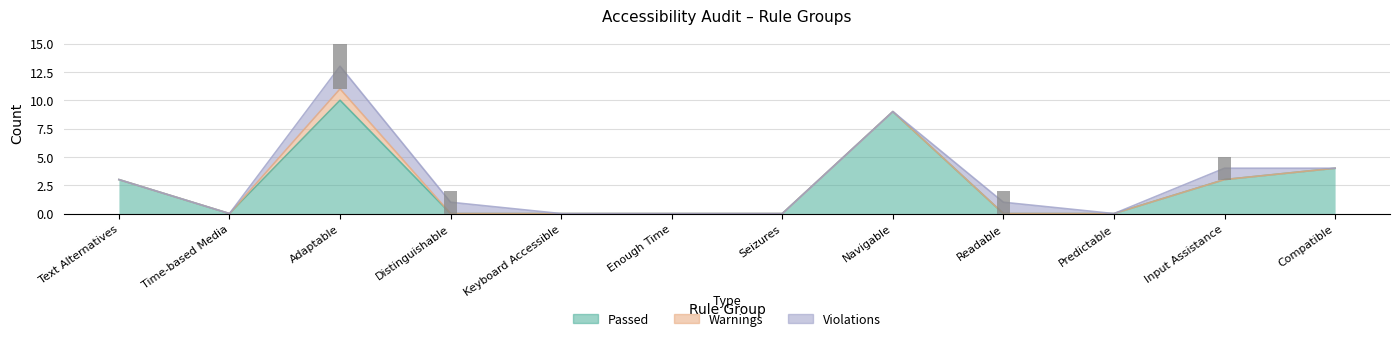

What is the difference between the maximum and second lowest values in the Passed series?

10